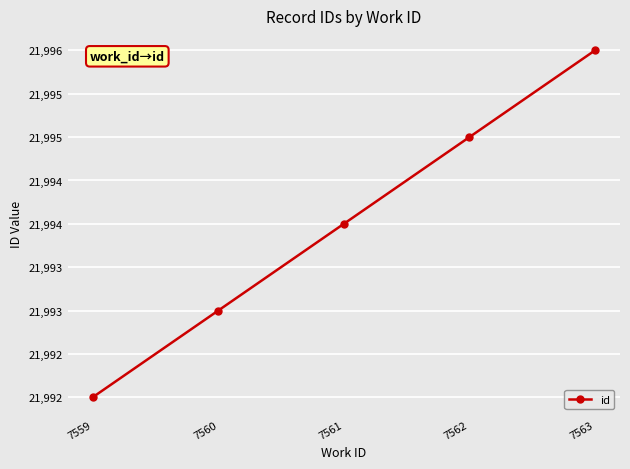

How many values are below 21994?

2